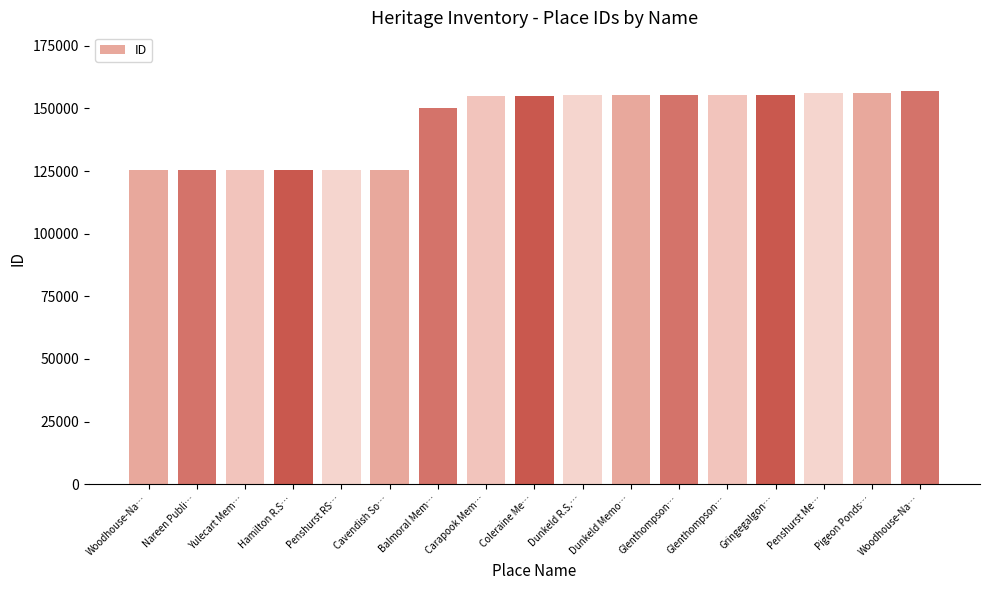

Rank the categories by value from highest to lowest.

Woodhouse-Na…, Pigeon Ponds…, Penshurst Me…, Gringegalgon…, Glenthompson…, Glenthompson…, Dunkeld Memo…, Dunkeld R.S.…, Coleraine Me…, Carapook Mem…, Balmoral Mem…, Cavendish So…, Penshurst RS…, Hamilton R.S…, Yulecart Mem…, Nareen Publi…, Woodhouse-Na…